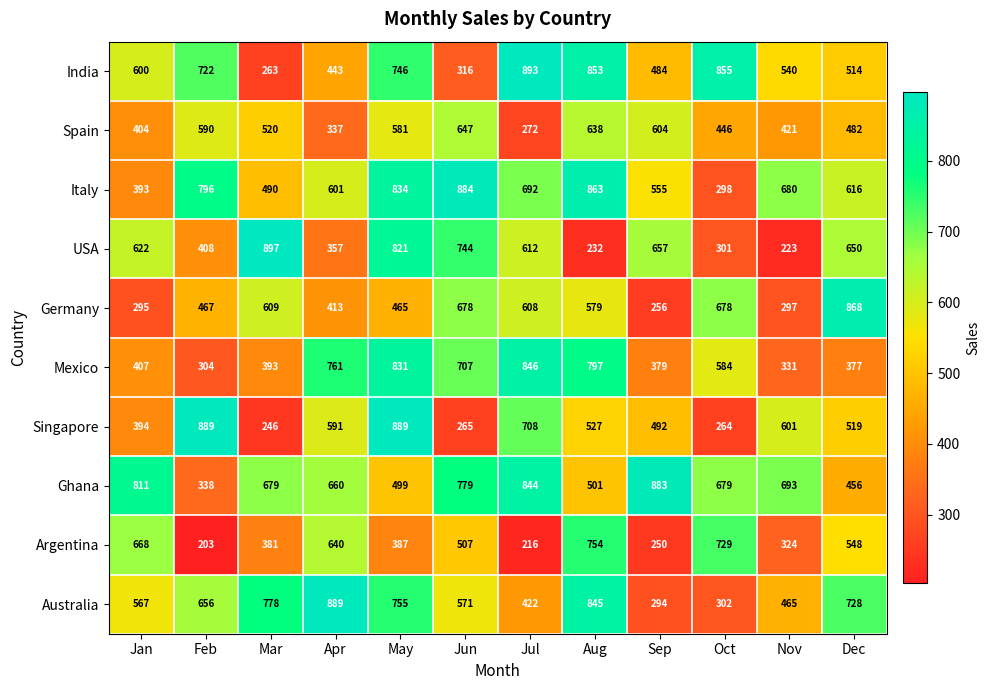

What is the spread (max minus min) of values at Aug?

631